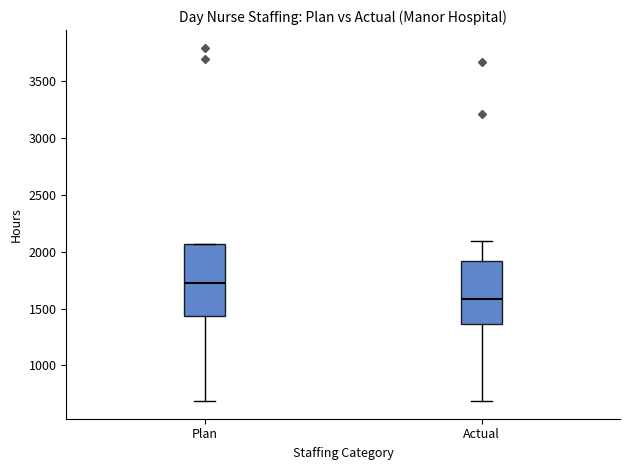

Which box is the tallest, from its lower edge to its upper edge?

Plan